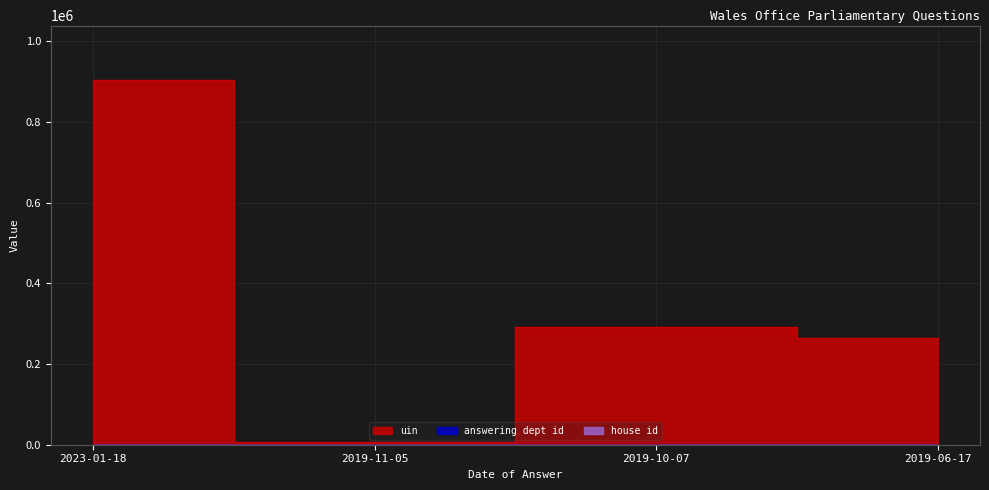

What is the sum of all house id values?

4